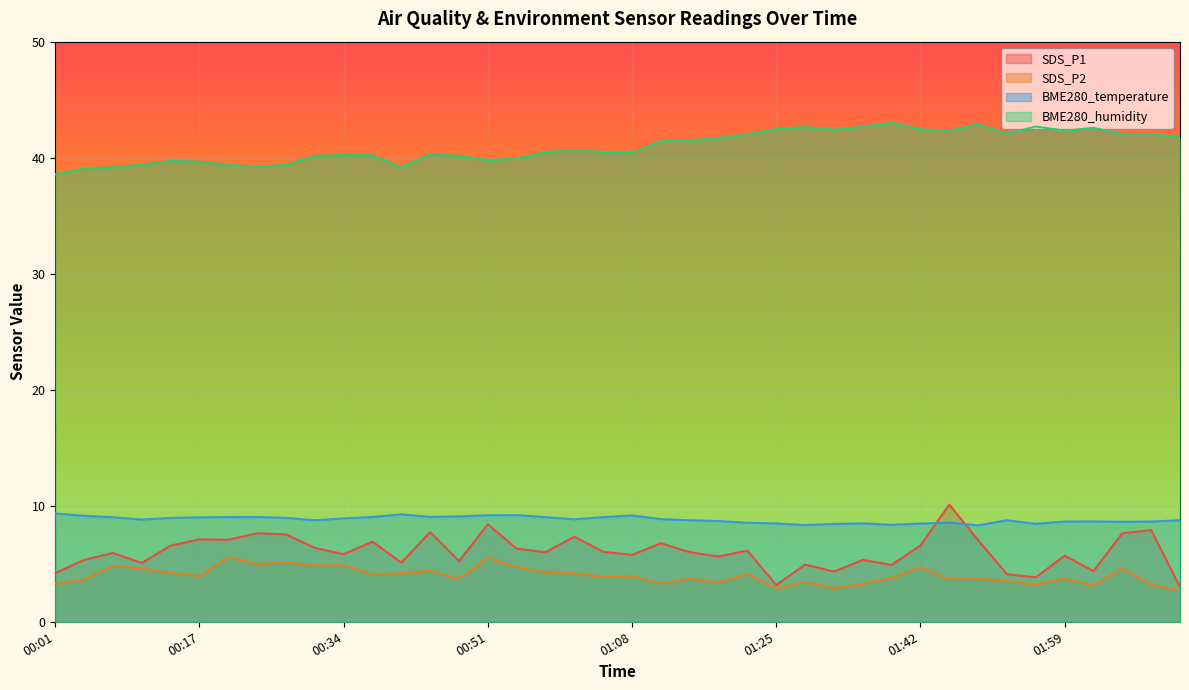

Reading left to right, transcribe all the data shown in this chart.

SDS_P1: 00:01=4.2	00:04=5.3	00:07=5.9	00:11=5.1	00:14=6.6	00:17=7.1	00:21=7.1	00:24=7.6	00:27=7.5	00:31=6.4	00:34=5.8	00:37=6.9	00:41=5.1	00:44=7.7	00:48=5.2	00:51=8.4	00:54=6.3	00:58=6.0	01:01=7.3	01:04=6.0	01:08=5.8	01:11=6.8	01:15=6.0	01:18=5.6	01:21=6.1	01:25=3.2	01:28=4.9	01:32=4.3	01:35=5.3	01:38=4.9	01:42=6.6	01:45=10.1	01:48=7.0	01:52=4.1	01:55=3.8	01:59=5.7	02:02=4.4	02:05=7.6	02:09=7.9	02:12=3.0
SDS_P2: 00:01=3.3	00:04=3.6	00:07=4.8	00:11=4.6	00:14=4.2	00:17=3.9	00:21=5.6	00:24=5.0	00:27=5.1	00:31=4.9	00:34=4.9	00:37=4.1	00:41=4.2	00:44=4.4	00:48=3.7	00:51=5.5	00:54=4.7	00:58=4.3	01:01=4.2	01:04=3.9	01:08=3.9	01:11=3.3	01:15=3.7	01:18=3.4	01:21=4.1	01:25=2.9	01:28=3.4	01:32=2.9	01:35=3.3	01:38=3.8	01:42=4.7	01:45=3.7	01:48=3.7	01:52=3.5	01:55=3.2	01:59=3.7	02:02=3.1	02:05=4.6	02:09=3.2	02:12=2.7
BME280_temperature: 00:01=9.3	00:04=9.1	00:07=9.0	00:11=8.8	00:14=8.9	00:17=9.0	00:21=9.0	00:24=9.0	00:27=9.0	00:31=8.8	00:34=8.9	00:37=9.0	00:41=9.3	00:44=9.0	00:48=9.1	00:51=9.2	00:54=9.2	00:58=9.0	01:01=8.8	01:04=9.0	01:08=9.2	01:11=8.8	01:15=8.8	01:18=8.7	01:21=8.5	01:25=8.5	01:28=8.3	01:32=8.4	01:35=8.5	01:38=8.4	01:42=8.5	01:45=8.6	01:48=8.3	01:52=8.8	01:55=8.4	01:59=8.6	02:02=8.7	02:05=8.6	02:09=8.6	02:12=8.8
BME280_humidity: 00:01=38.6	00:04=39.1	00:07=39.2	00:11=39.4	00:14=39.7	00:17=39.6	00:21=39.4	00:24=39.2	00:27=39.4	00:31=40.2	00:34=40.2	00:37=40.2	00:41=39.2	00:44=40.3	00:48=40.2	00:51=39.8	00:54=39.9	00:58=40.5	01:01=40.7	01:04=40.5	01:08=40.4	01:11=41.4	01:15=41.5	01:18=41.7	01:21=42.0	01:25=42.5	01:28=42.6	01:32=42.4	01:35=42.7	01:38=43.0	01:42=42.4	01:45=42.3	01:48=42.9	01:52=42.1	01:55=42.7	01:59=42.3	02:02=42.6	02:05=42.0	02:09=42.0	02:12=41.8